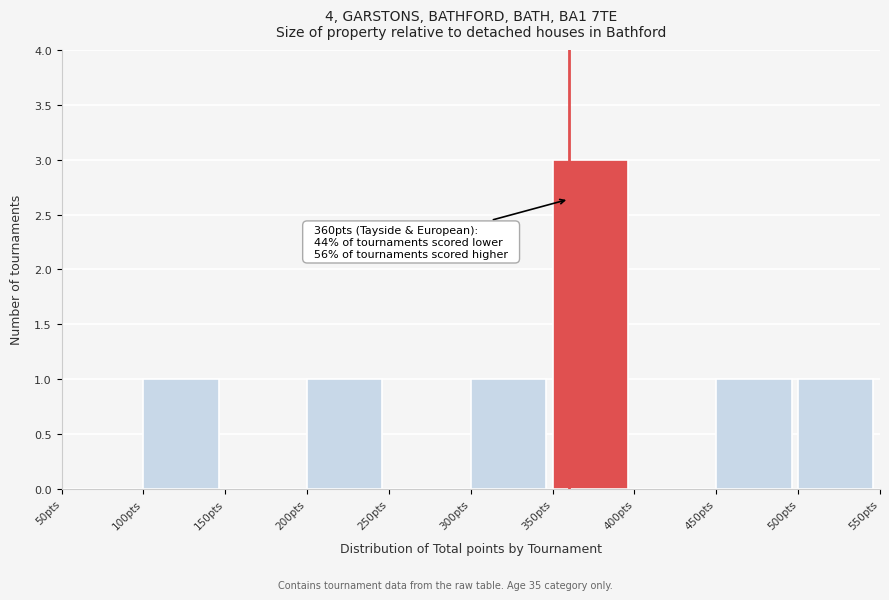

Over which range of the x-axis is the bar tallest?

350 to 400